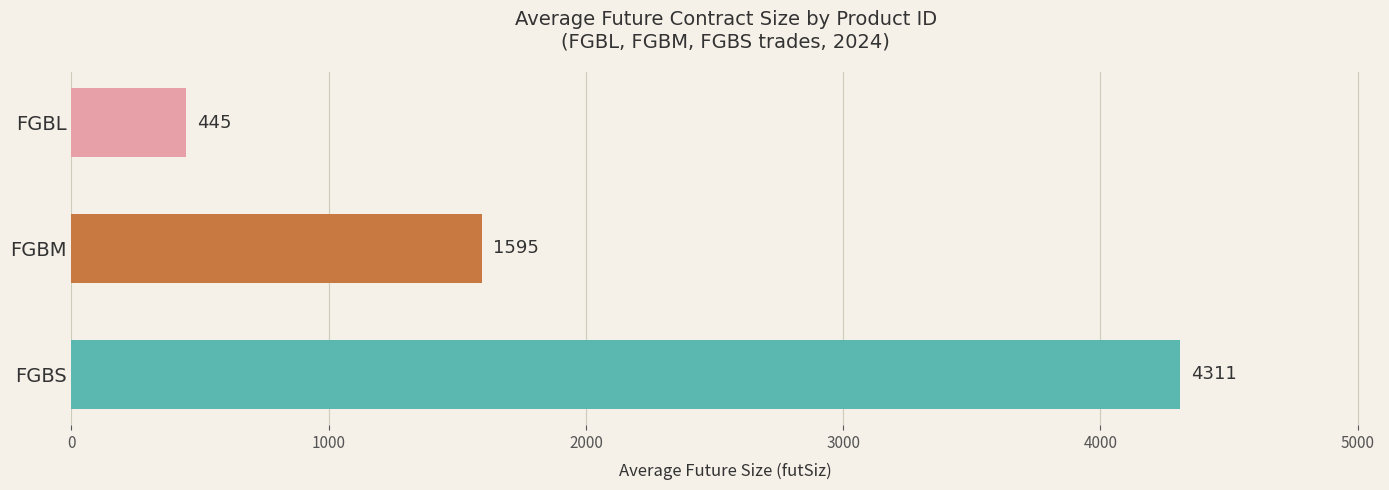

What is the average value?

2117.0